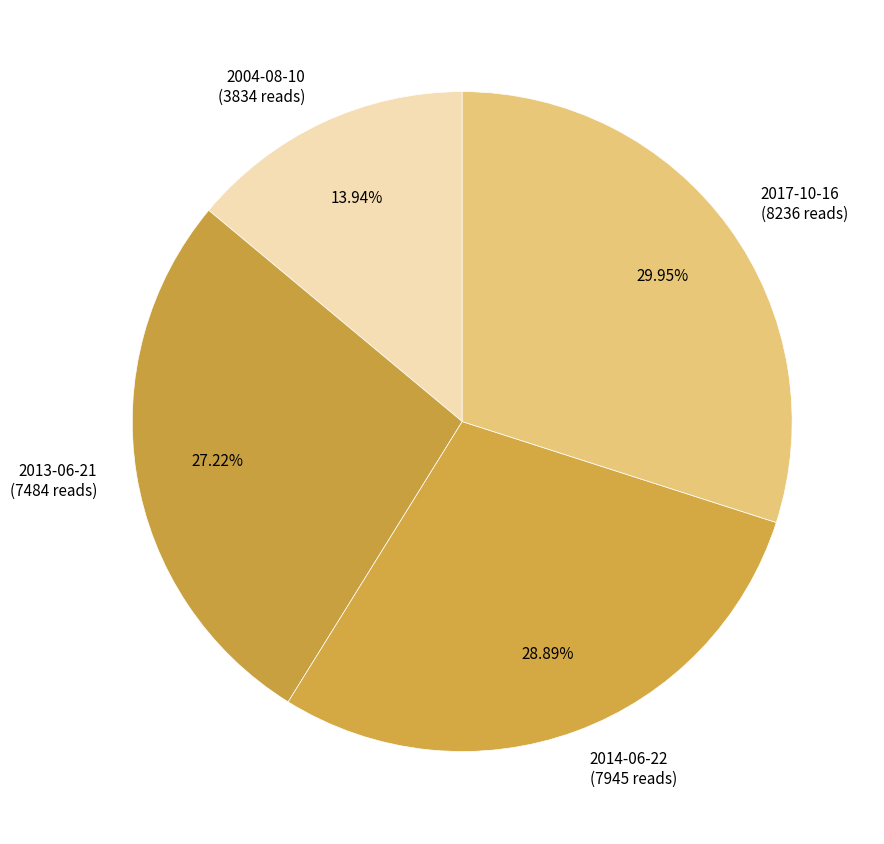

Does any single category account for the majority?

No